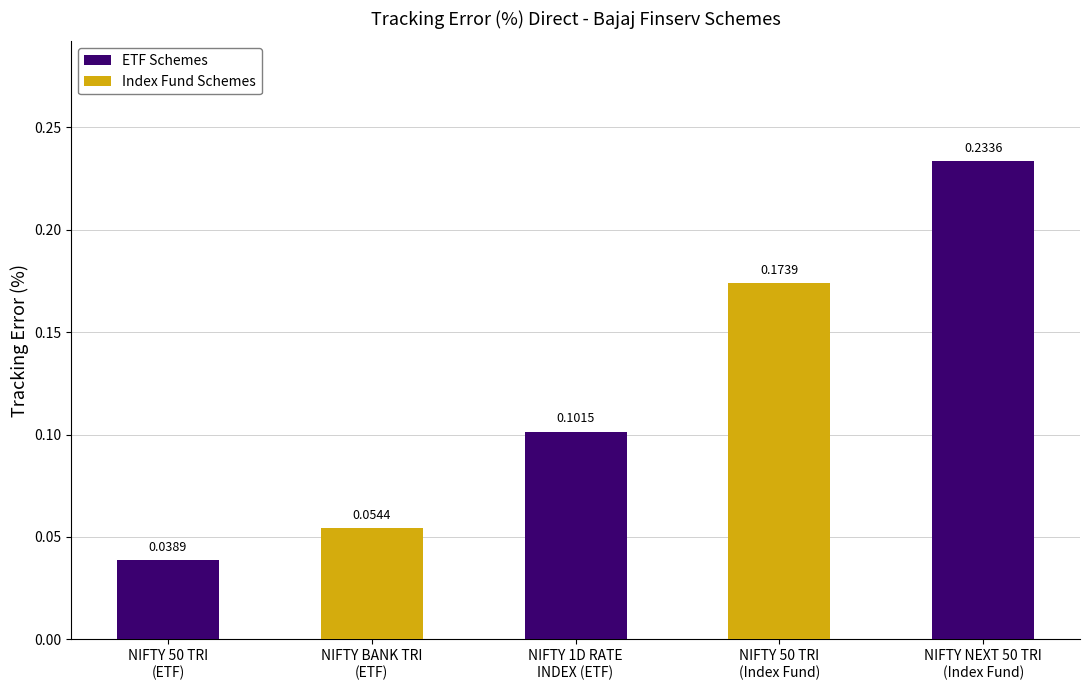

What is the sum of all values?

0.6